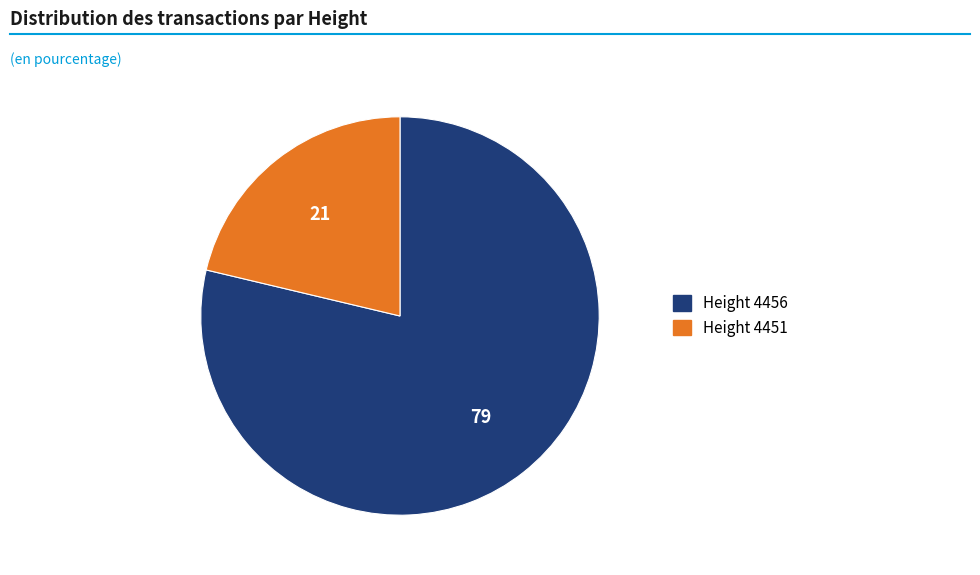

Does any single category account for the majority?

Yes